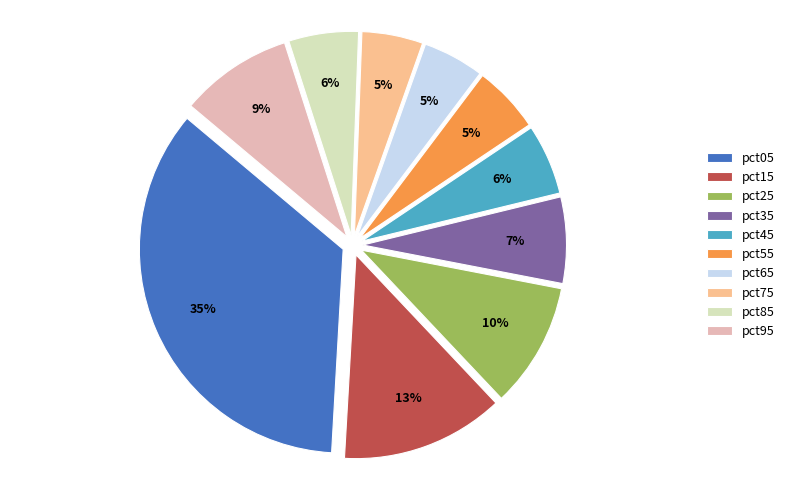

What is the largest slice in the pie chart?

pct05